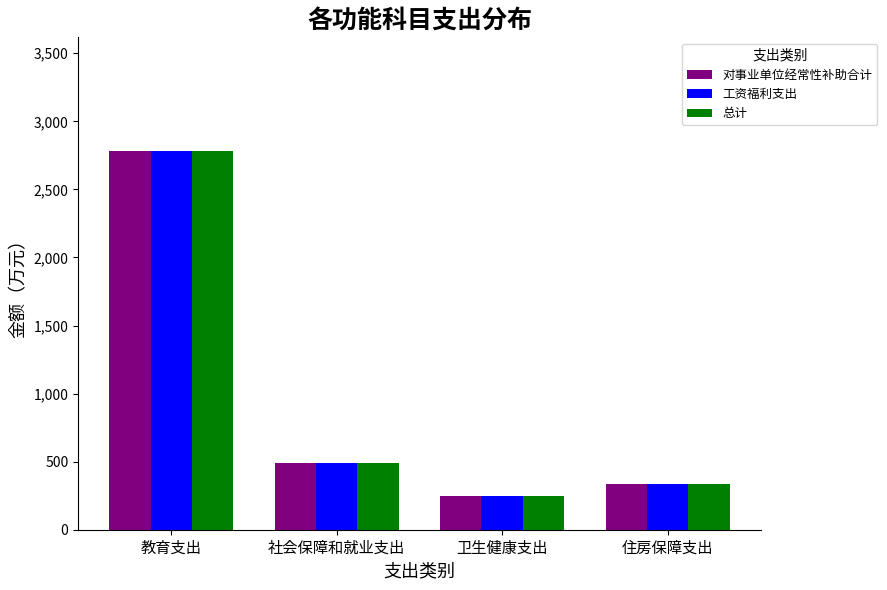

What is the minimum value for 对事业单位经常性补助合计?

245.2